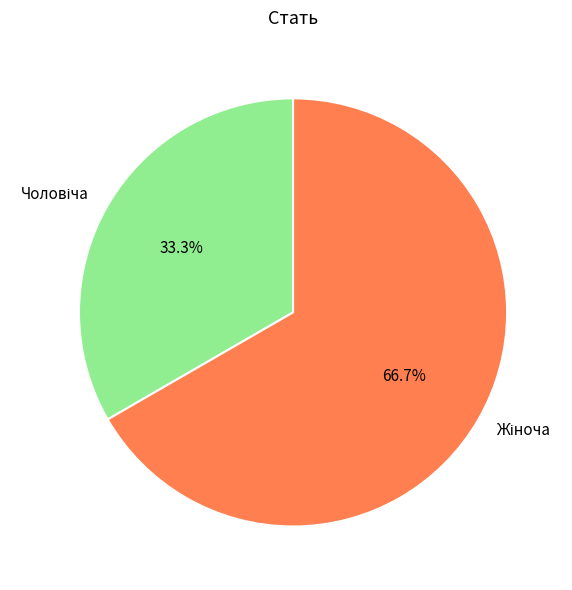

Is there any slice that represents more than half of the pie?

Yes